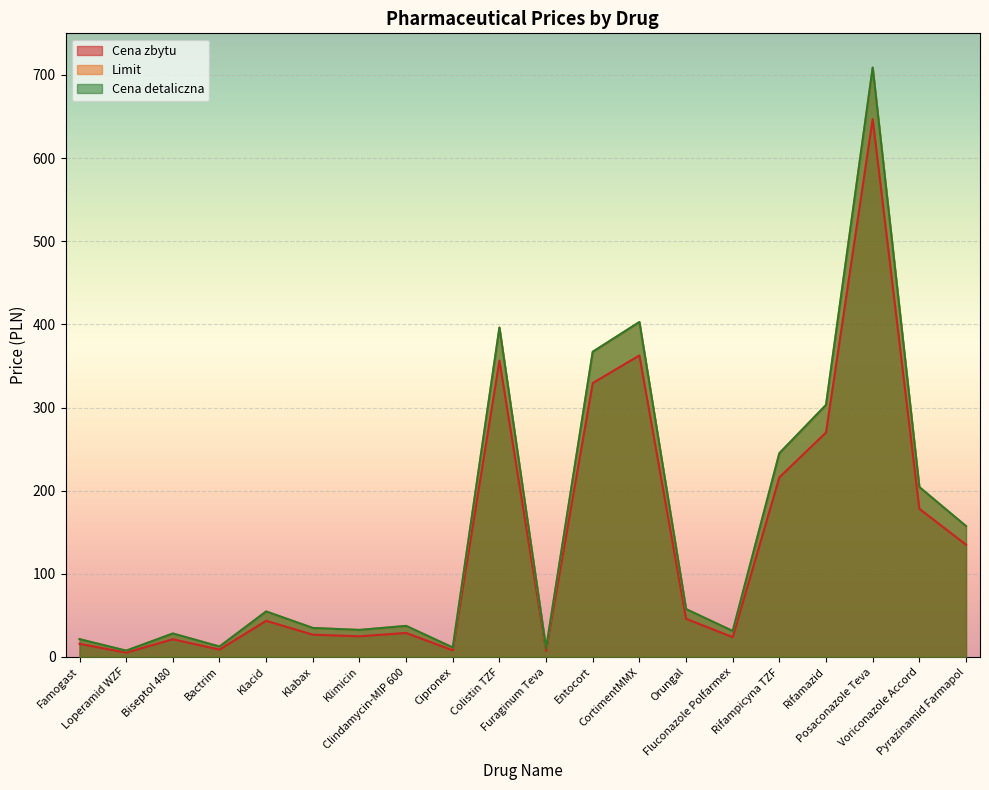

The Limit series shows 367.0 at Entocort. True or false?

True